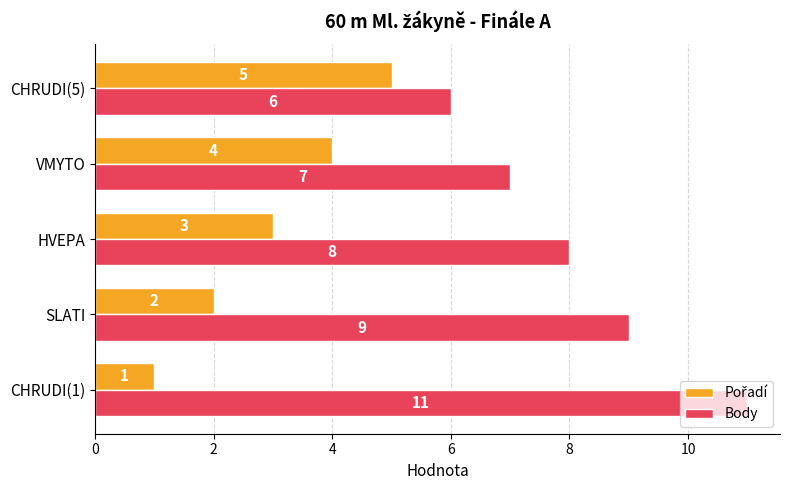

Which series has the widest spread of values?

Body